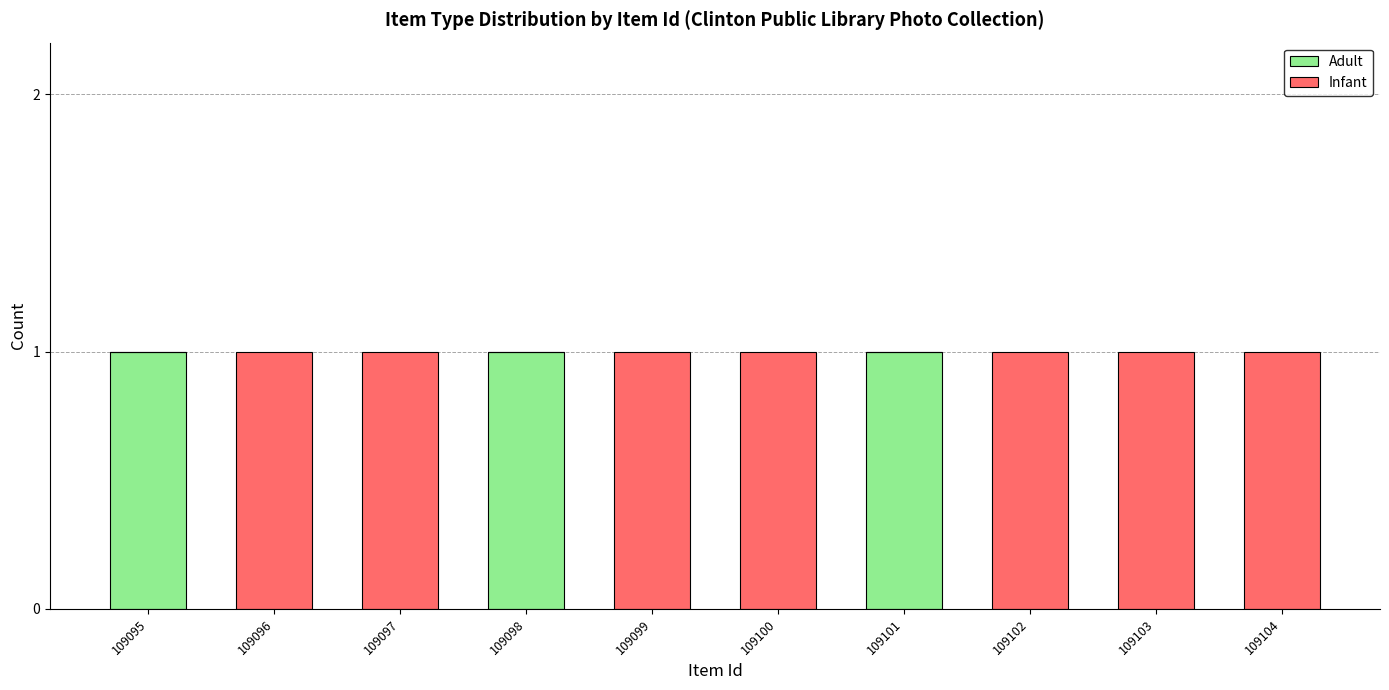

True or false: Adult has a value of 0 at 109097.

True